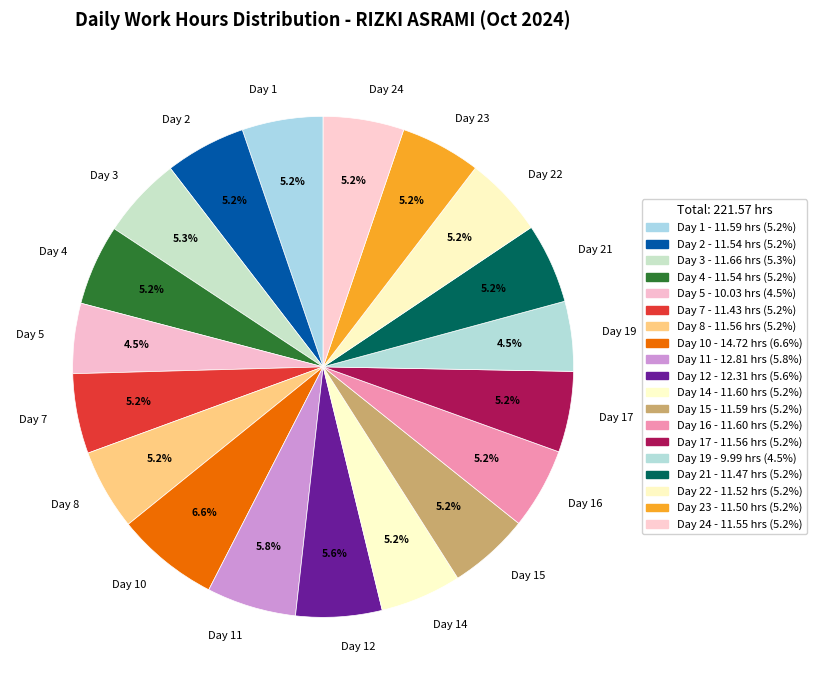

To the nearest percent, what is the difference between the Day 10 and Day 14 slice percentages?

1%